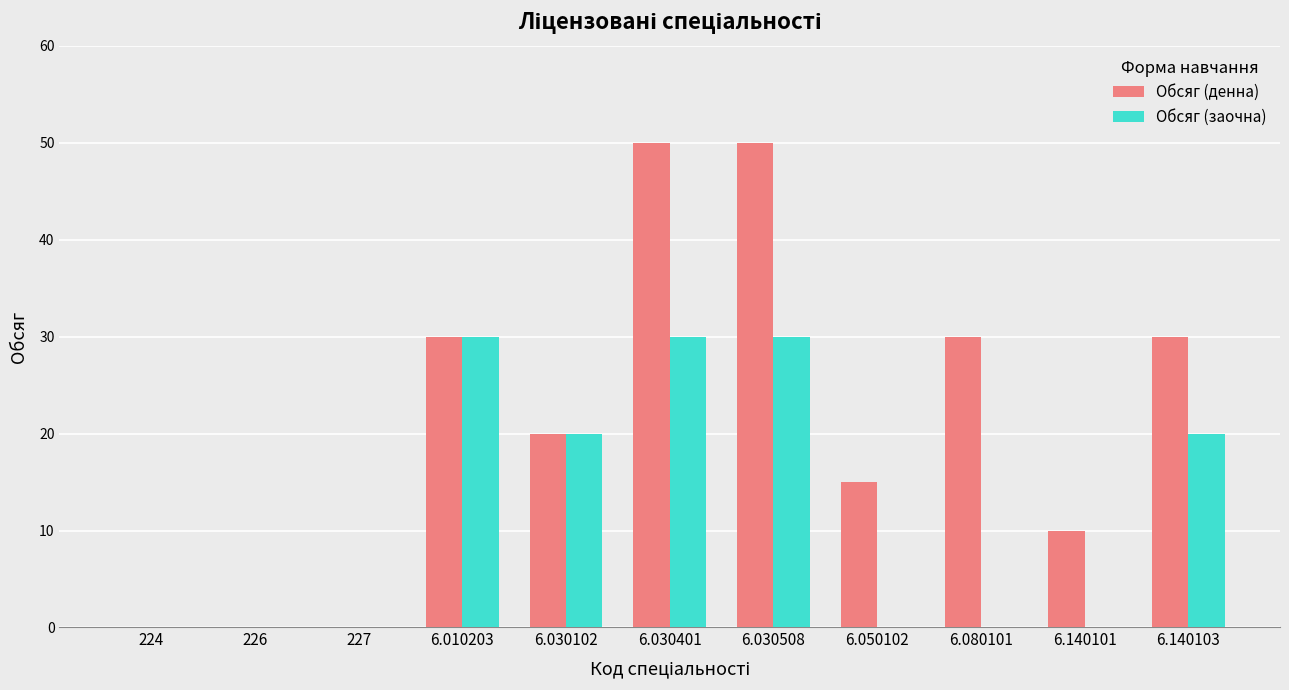

What are all the series names shown in the legend?

Обсяг (денна), Обсяг (заочна)